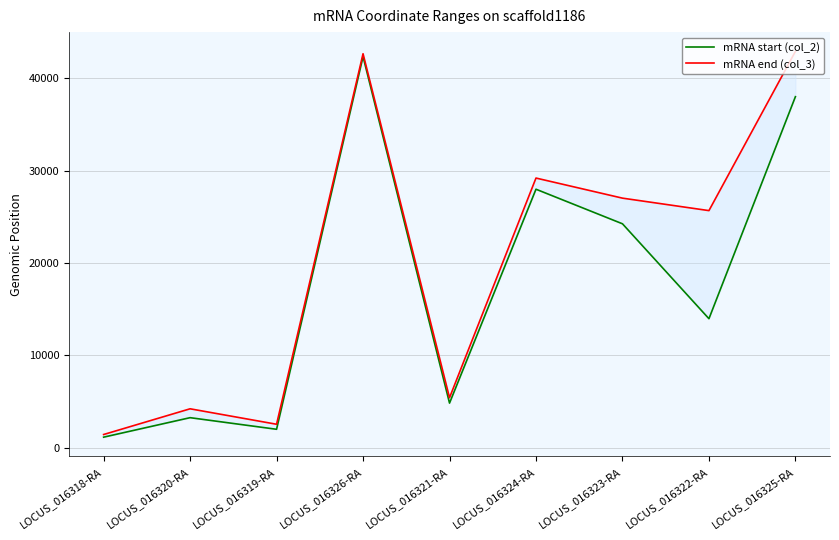

True or false: mRNA start (col_2) has a value of 1129 at LOCUS_016318-RA.

True